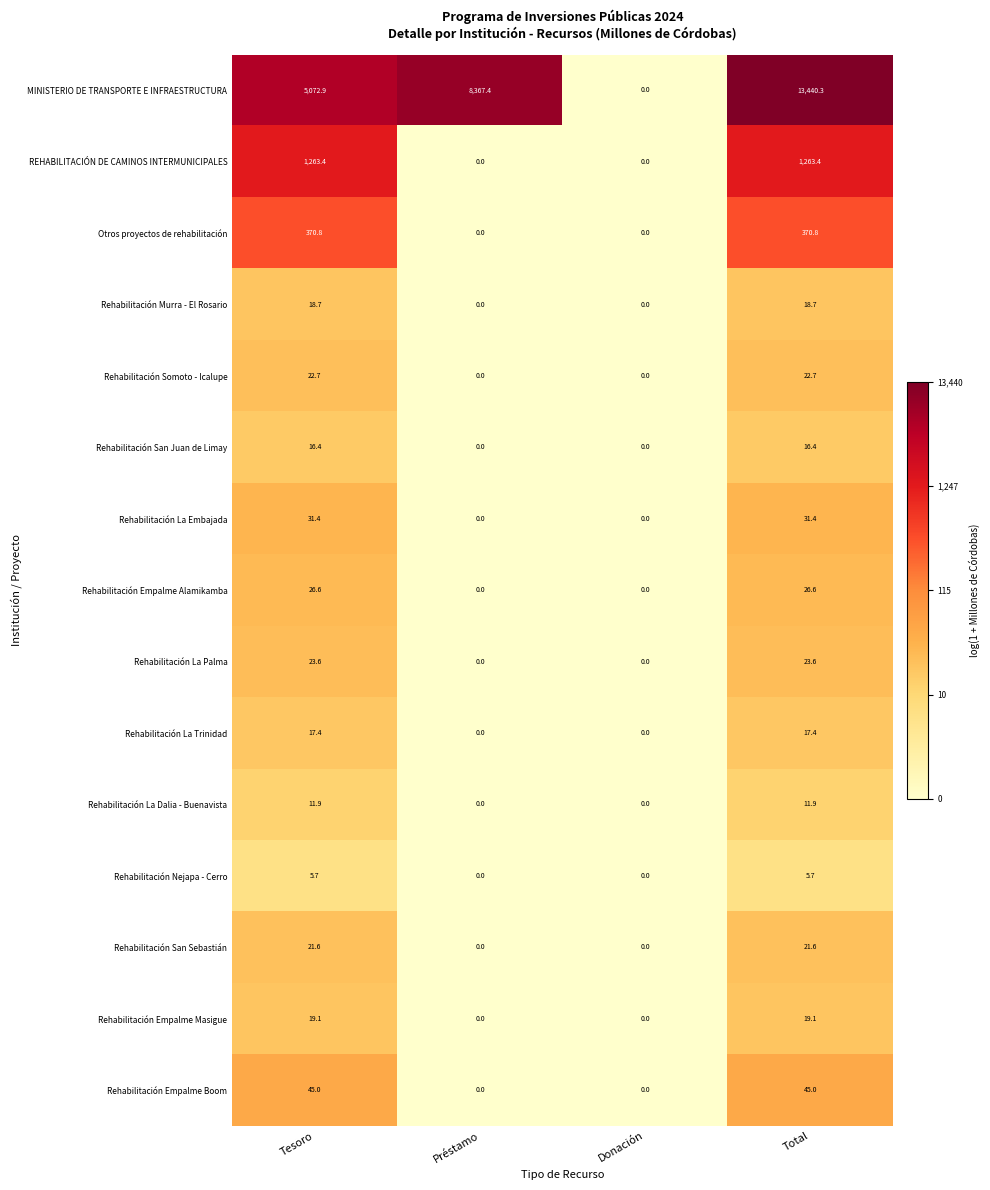

Which category has the highest value across all series?

Total